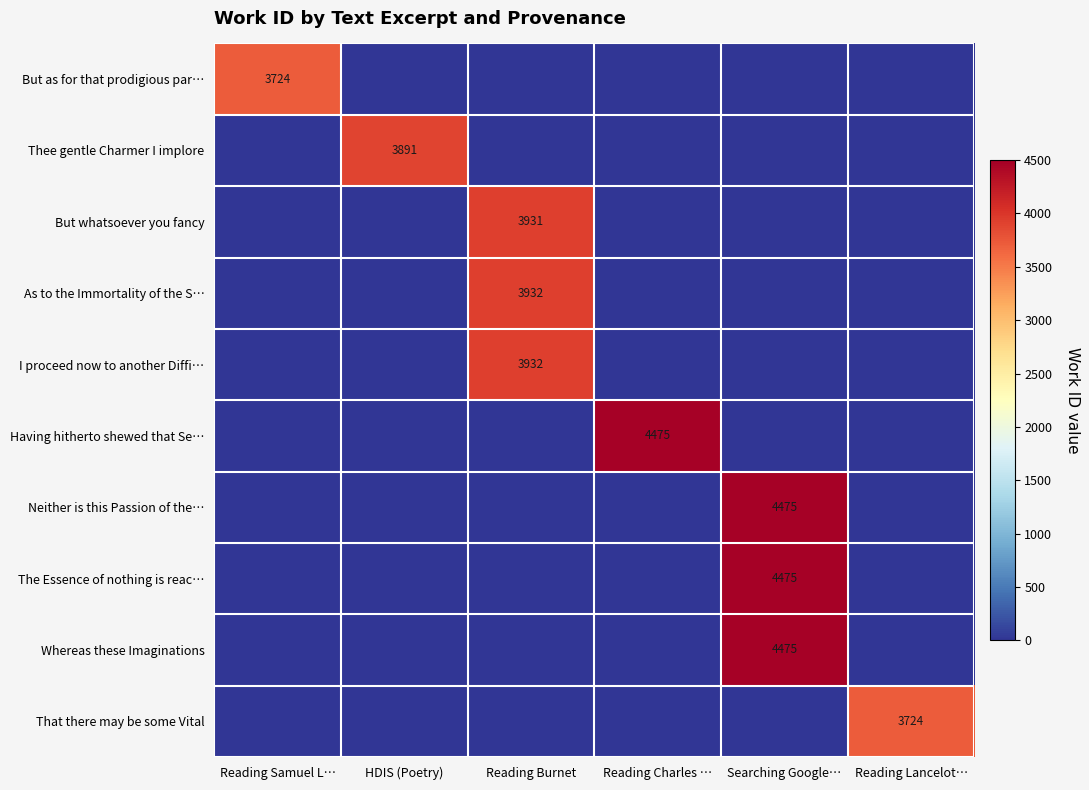

The Thee gentle Charmer I implore series shows 1109 at HDIS (Poetry). True or false?

False